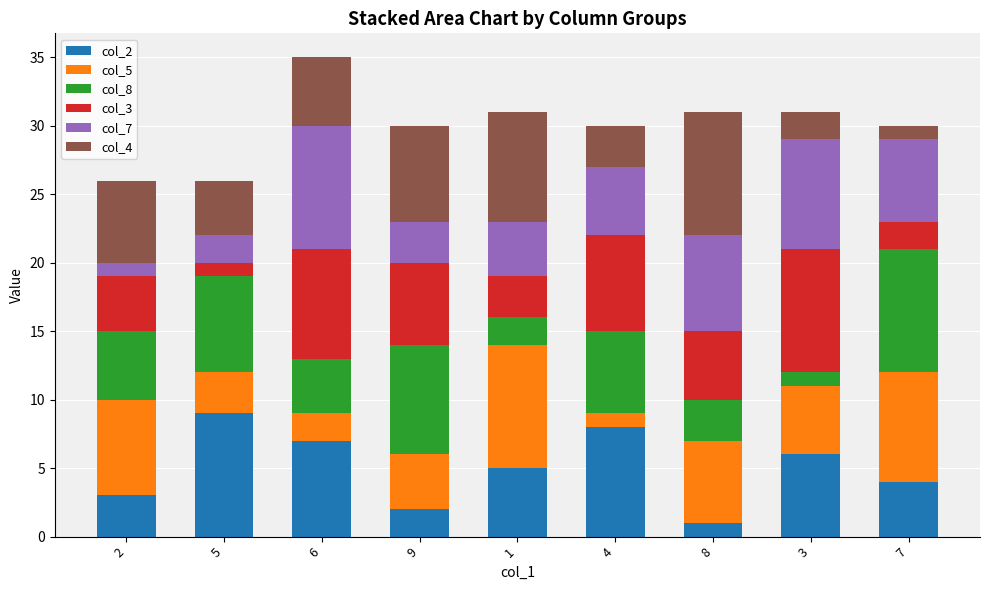

How many values in the col_2 series are below 5?

4